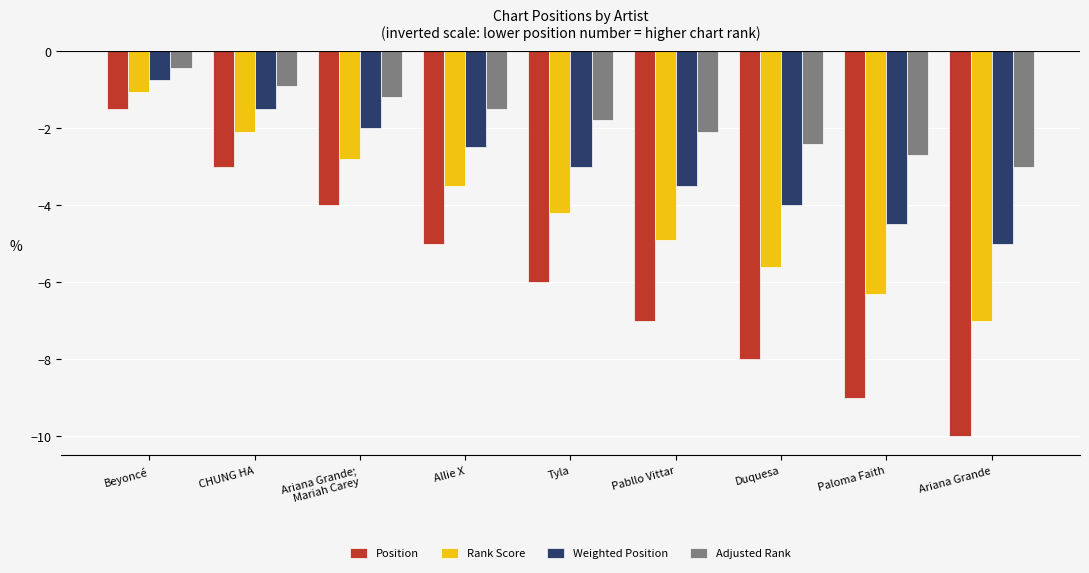

What is the highest value of the Position series?

-1.5